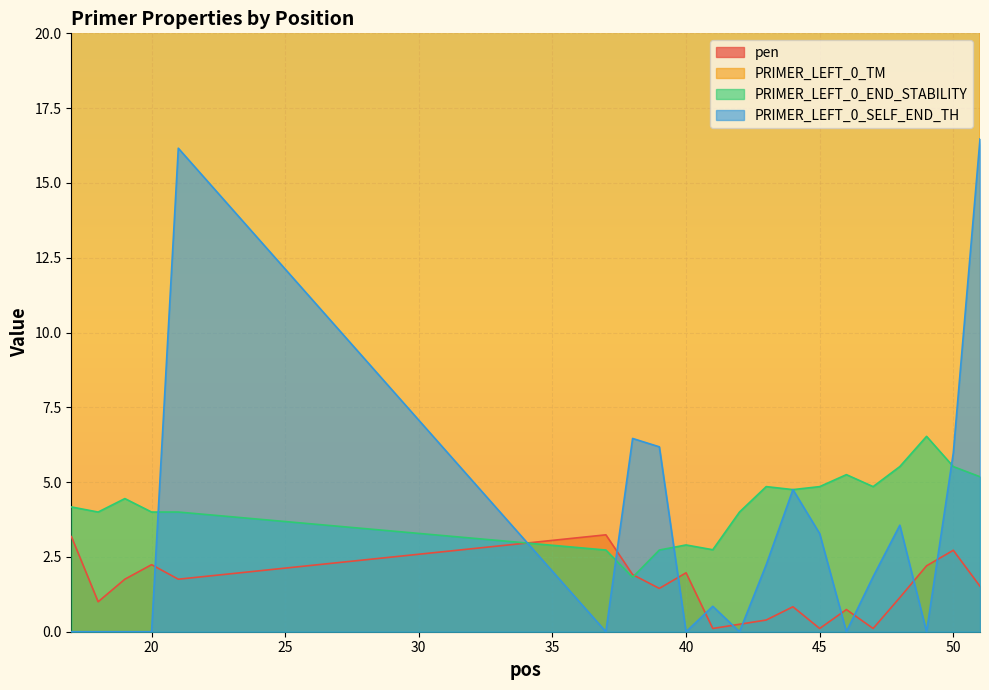

What is the lowest value of the PRIMER_LEFT_0_END_STABILITY series?

1.8